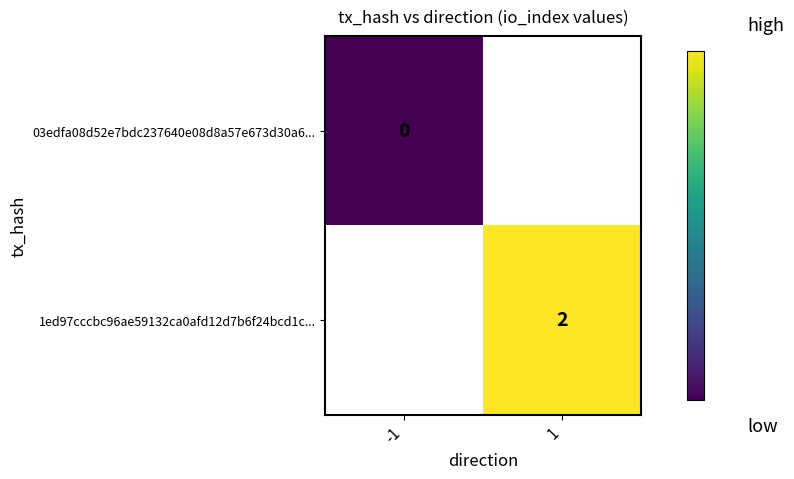

Count the number of categories in the chart.

2